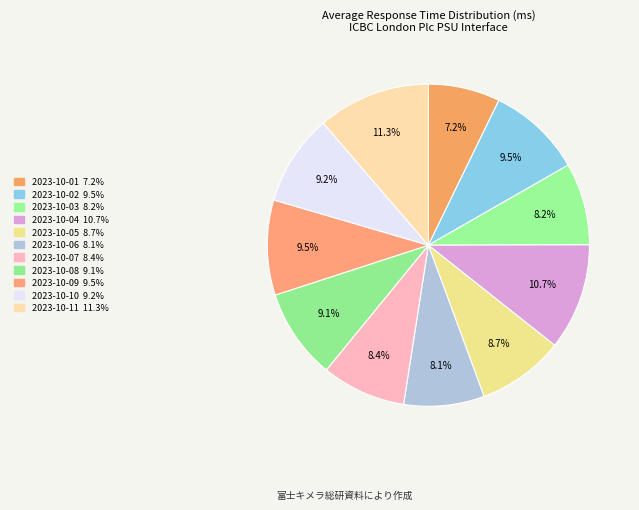

Combined, what portion of the pie is 2023-10-06 and 2023-10-04?

18.8%